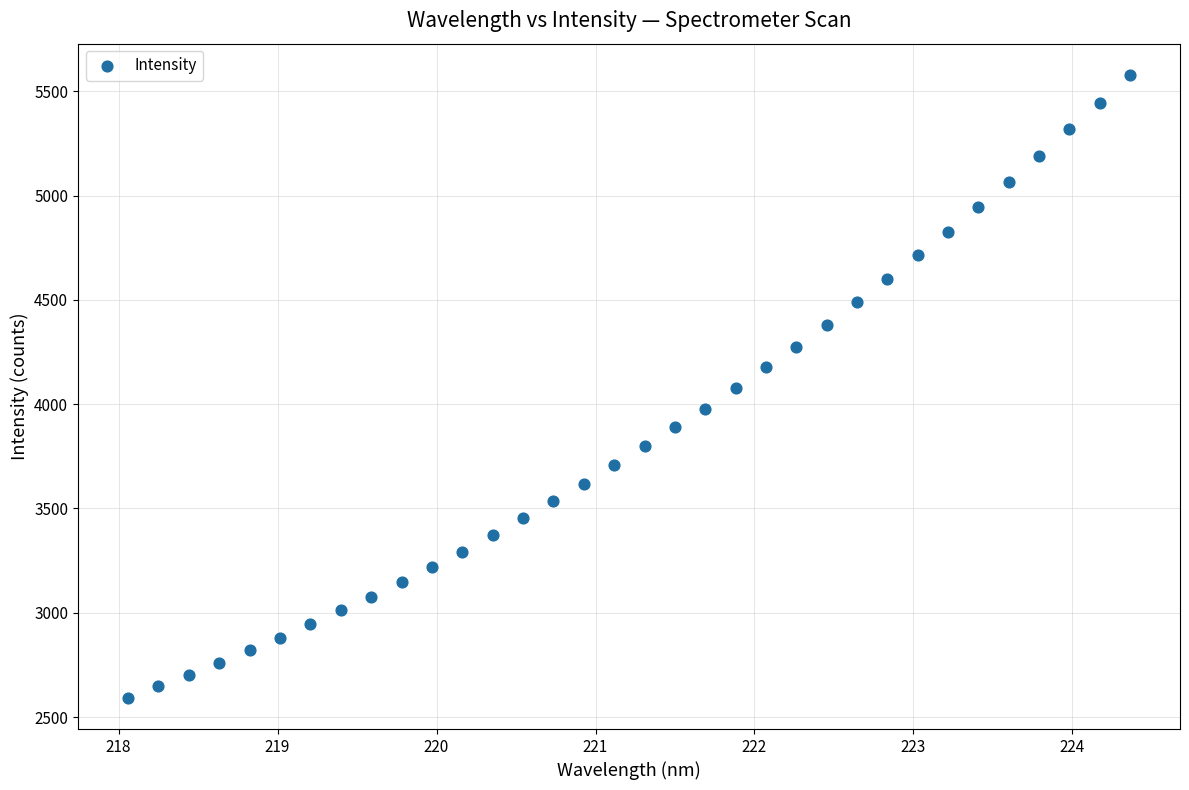

What is the range of Y values (max minus min)?

2987.0